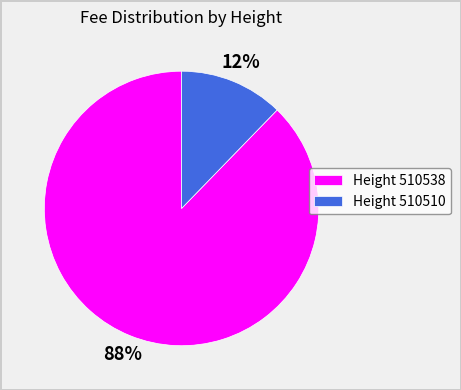

To the nearest percent, what is the combined percentage of Height 510538 and Height 510510?

100%